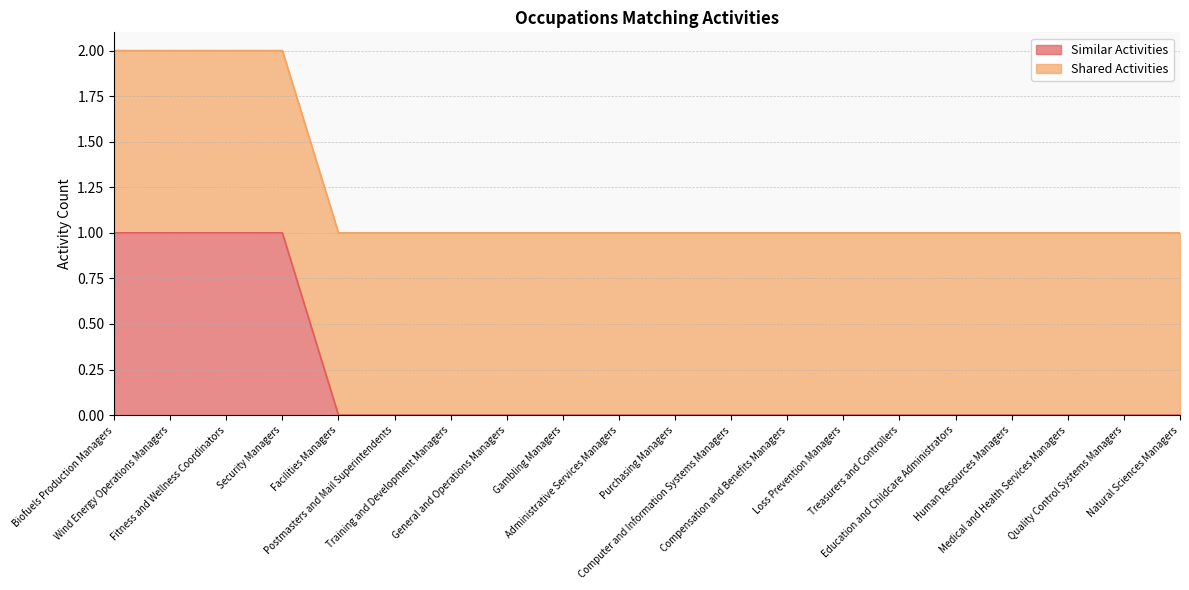

True or false: the data shows 1 at Fitness and Wellness Coordinators.

False